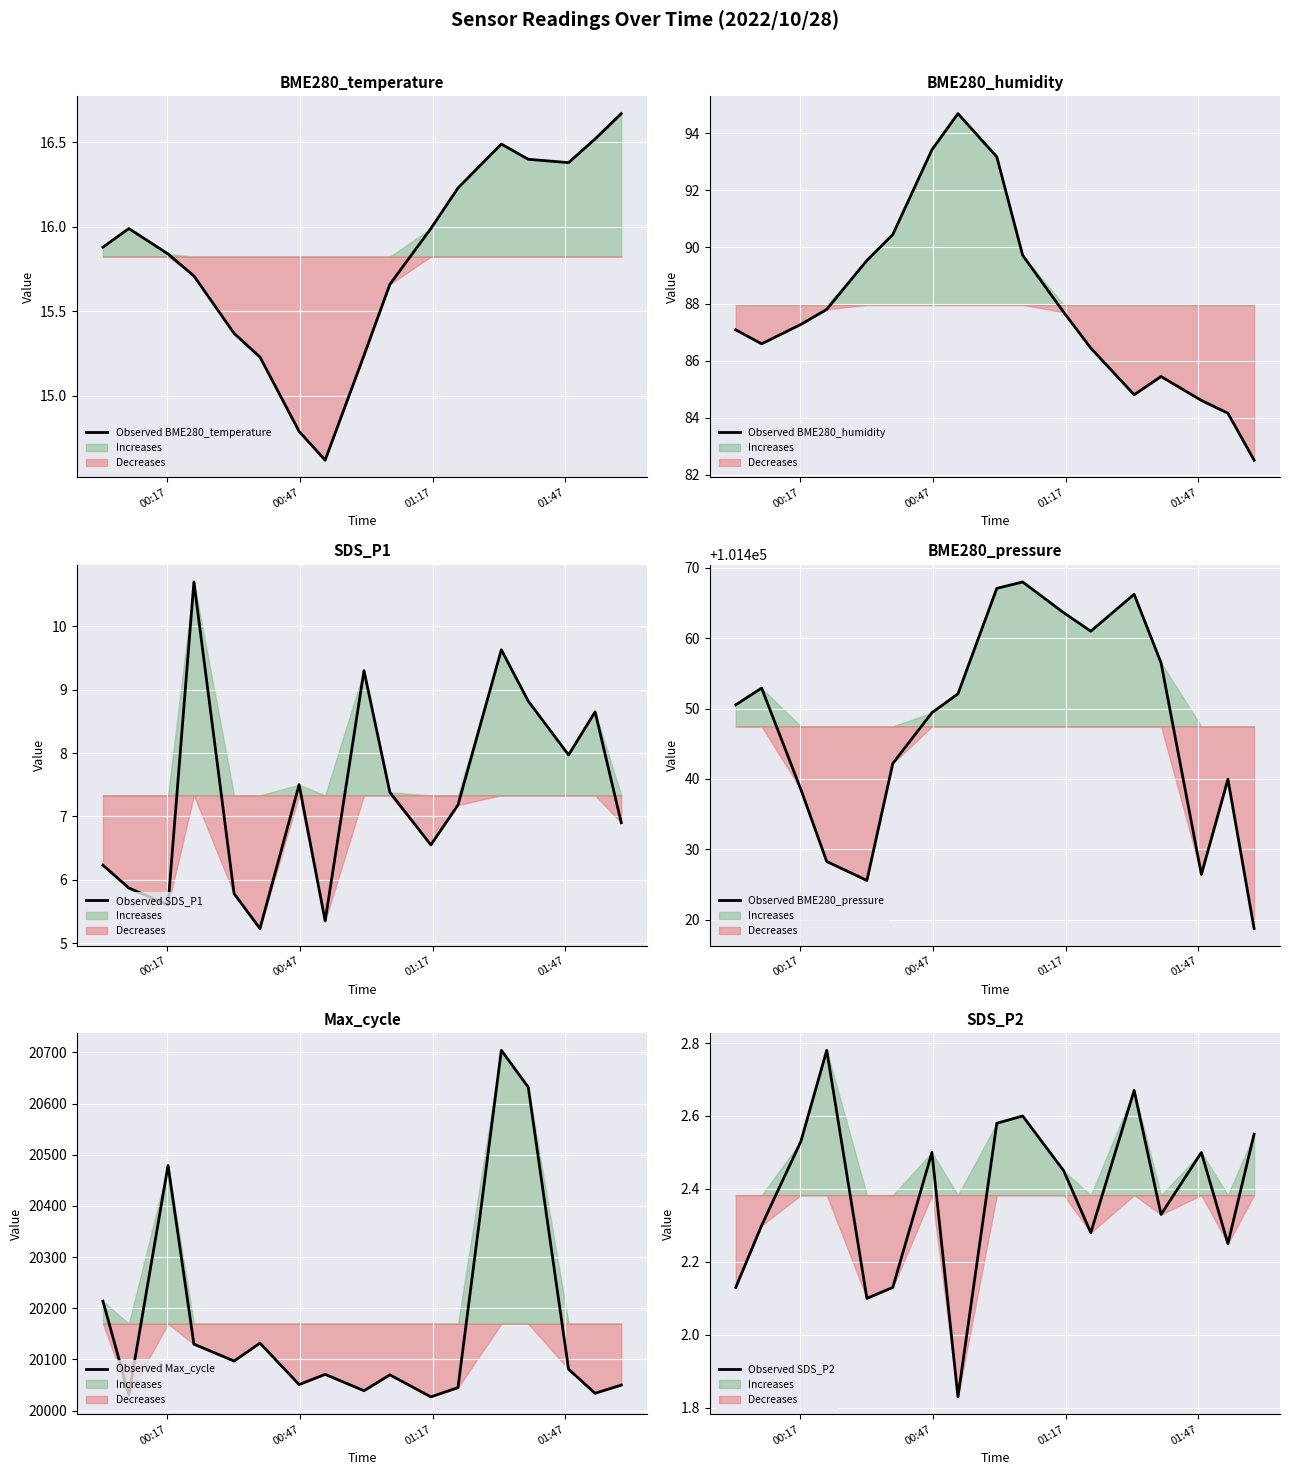

What is the maximum value for Observed SDS_P1?

10.7